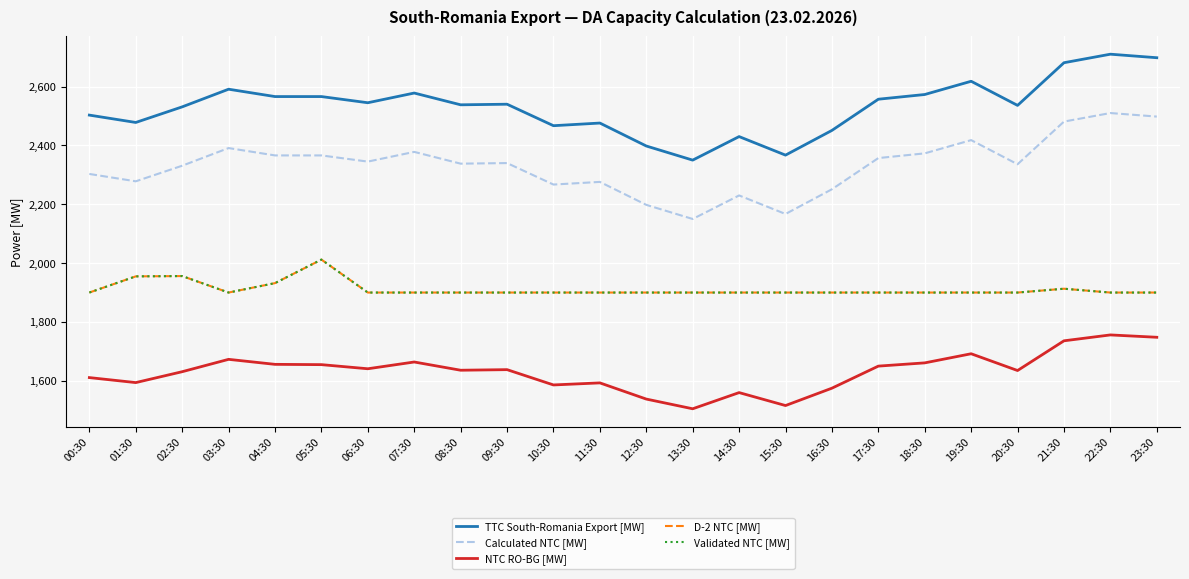

At how many categories does at least one series exceed 2298?

24